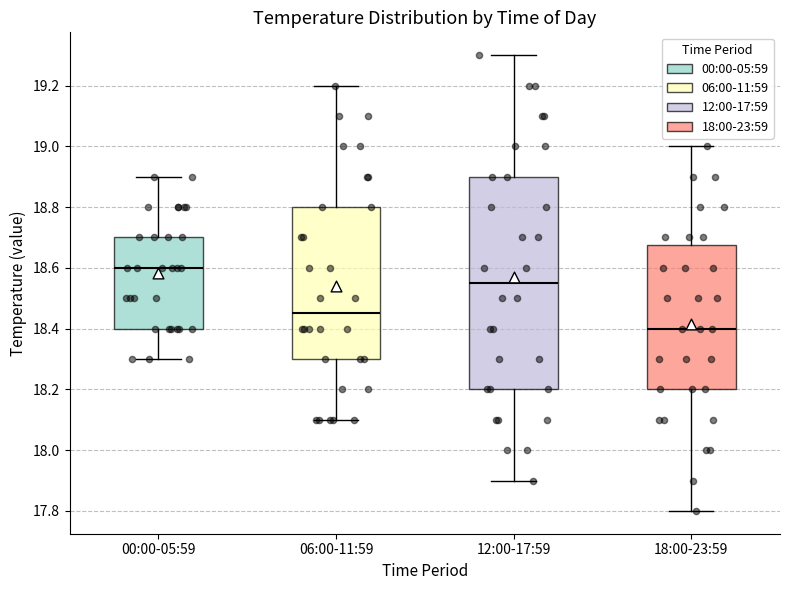

Reading left to right, transcribe this box plot: for each box, give where its median line is, the range the box spans, and where its two whiskers end, as read against the y-axis. The values are not printed on the chart, so give them approximately, as read against the axis.

00:00-05:59: median 18.60, box 18.40 to 18.70, whiskers 18.30 to 18.90
06:00-11:59: median 18.46, box 18.30 to 18.80, whiskers 18.10 to 19.20
12:00-17:59: median 18.56, box 18.20 to 18.90, whiskers 17.90 to 19.30
18:00-23:59: median 18.40, box 18.20 to 18.68, whiskers 17.80 to 19.00